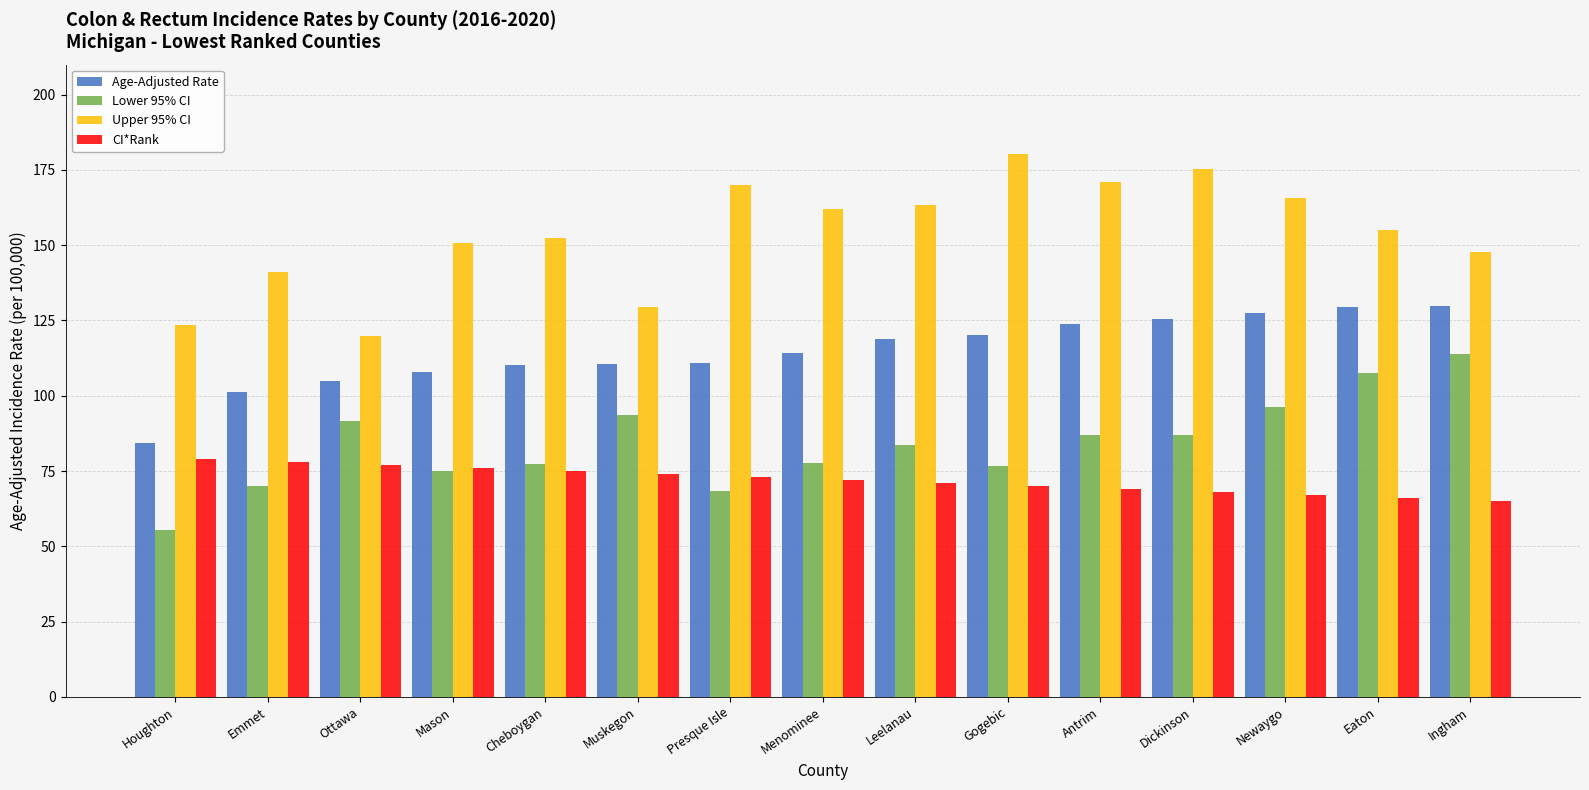

What is the difference between the maximum and minimum values in the Upper 95% CI series?

60.3